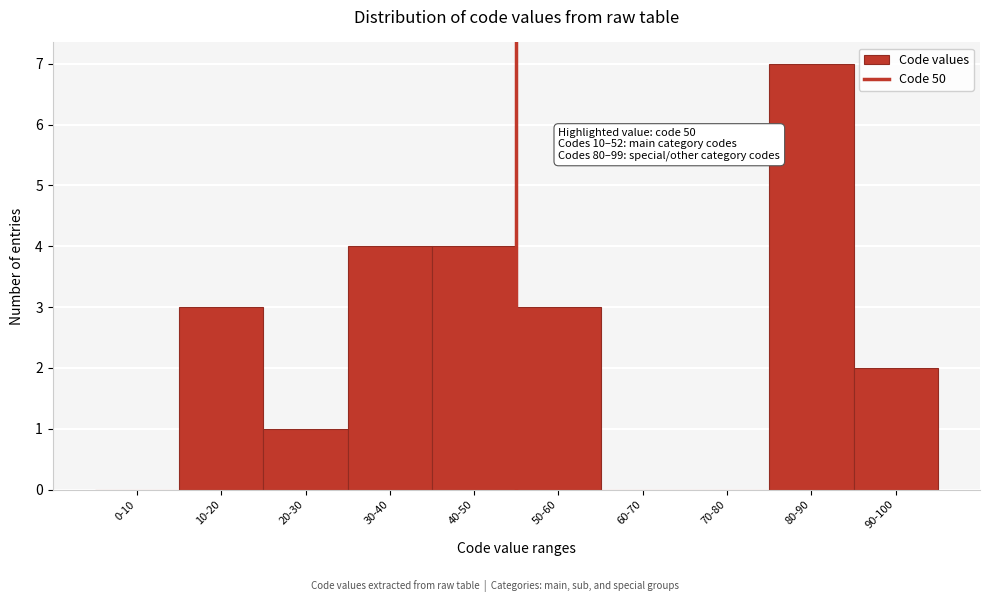

Reading left to right, what are all the values shown in this chart?

0-10=0	10-20=3	20-30=1	30-40=4	40-50=4	50-60=3	60-70=0	70-80=0	80-90=7	90-100=2